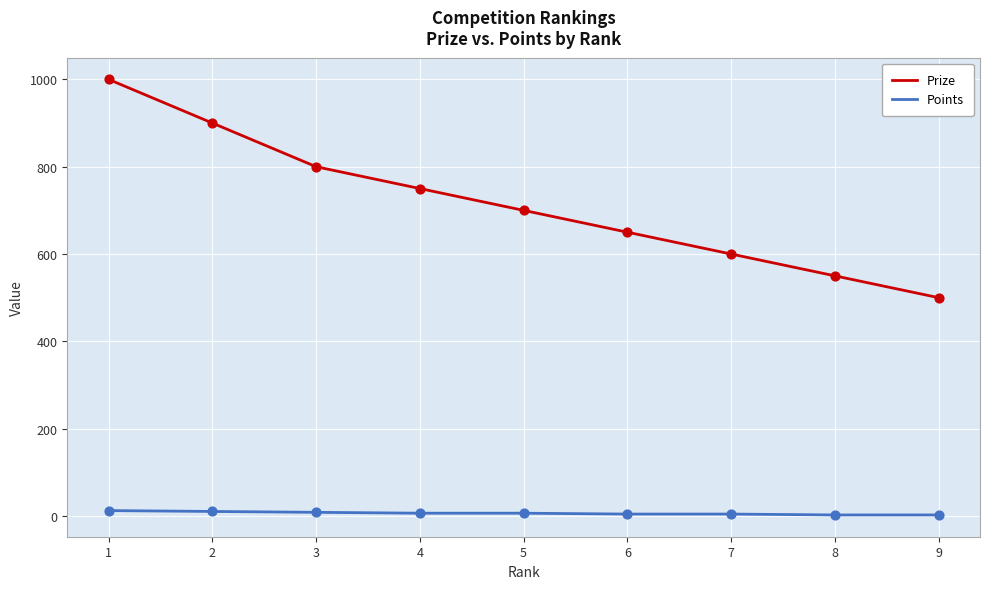

At which category is the sum across all series the highest?

1